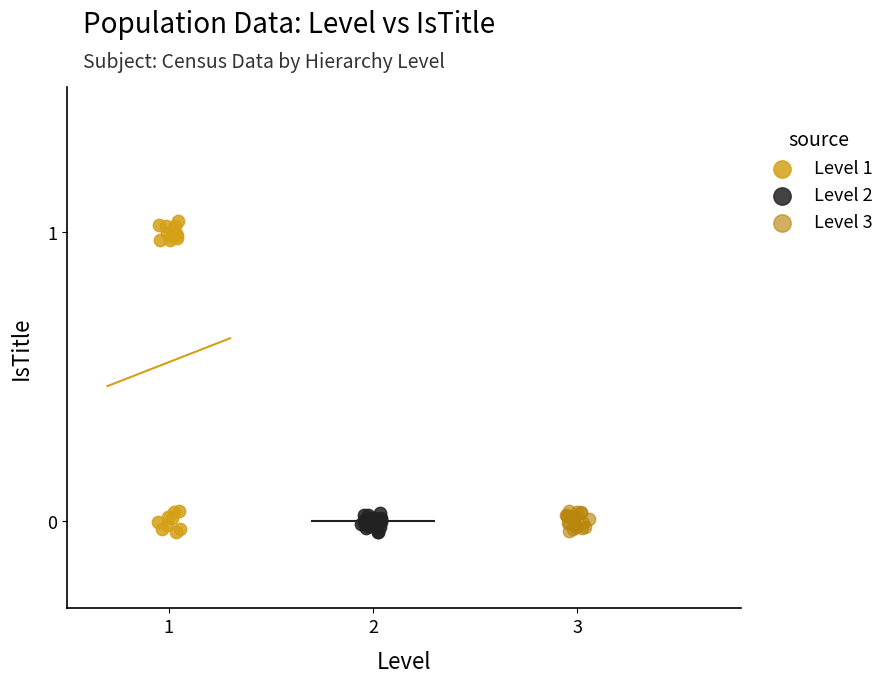

Which series has the largest Y range (max minus min)?

Level 1